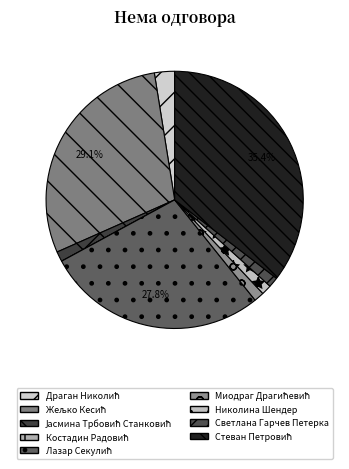

Count the number of slices in the pie.

9